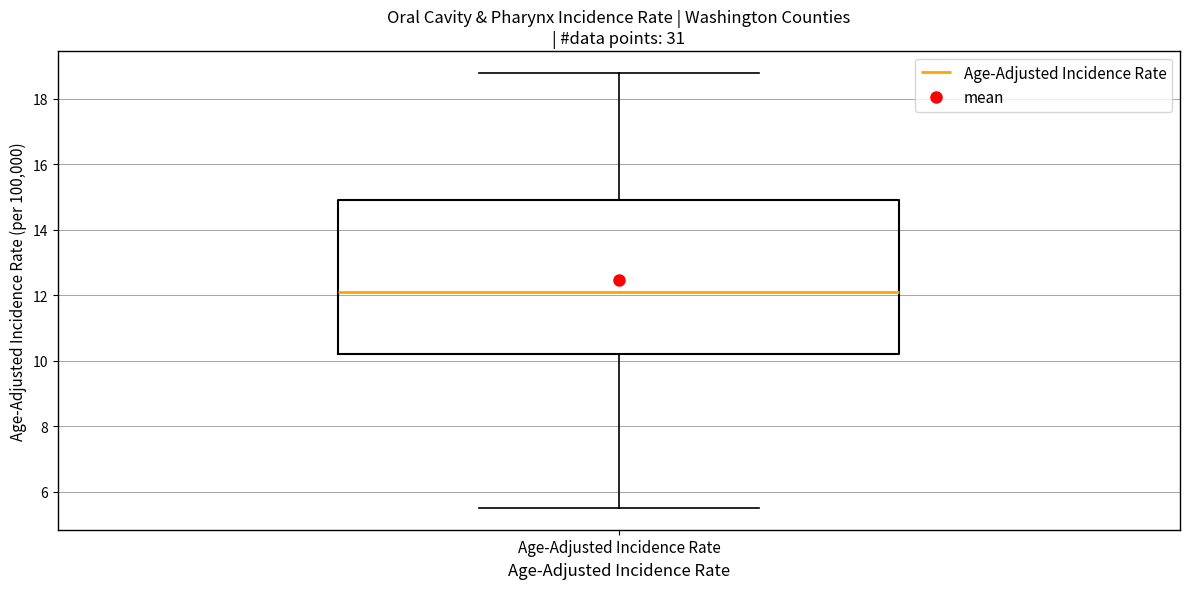

Transcribe this box plot: give where the median line is, the range the box spans, and where the two whiskers end, as read against the y-axis. The values are not printed on the chart, so give them approximately, as read against the axis.

median 12.2, box 10.2 to 15.0, whiskers 5.6 to 18.8